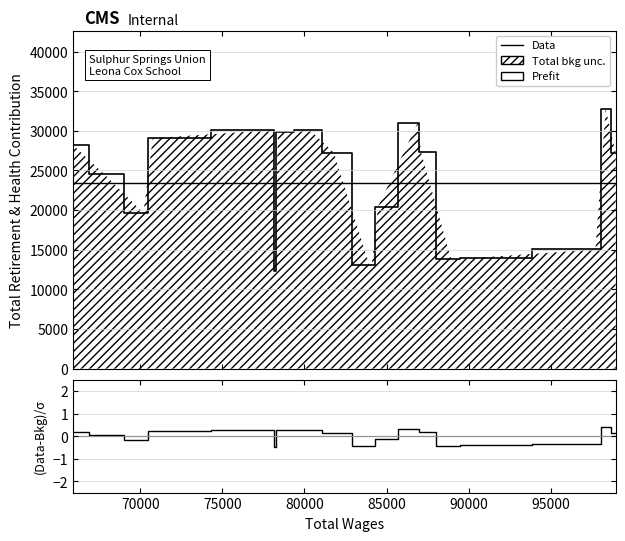

At how many categories does at least one series exceed 17776?

14